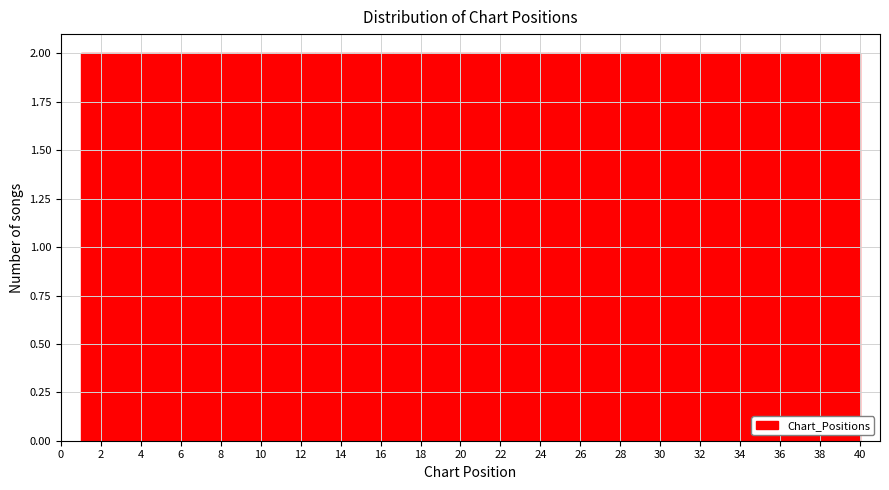

How tall is the bar that spans 10.75 to 12.70 on the x-axis? Neither the bar edges nor the heights are printed on the chart, so give them approximately, as read against the axes.

2